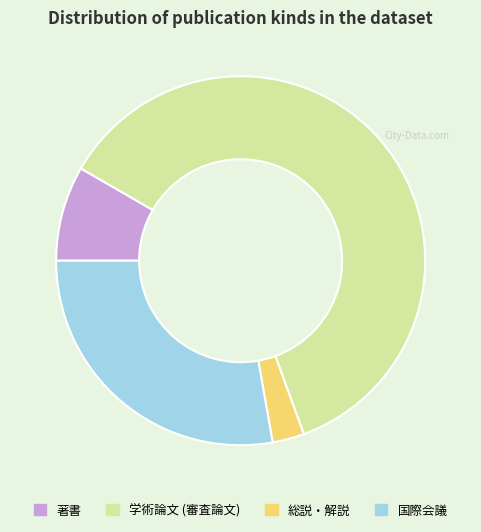

How many slices are in this pie chart?

4